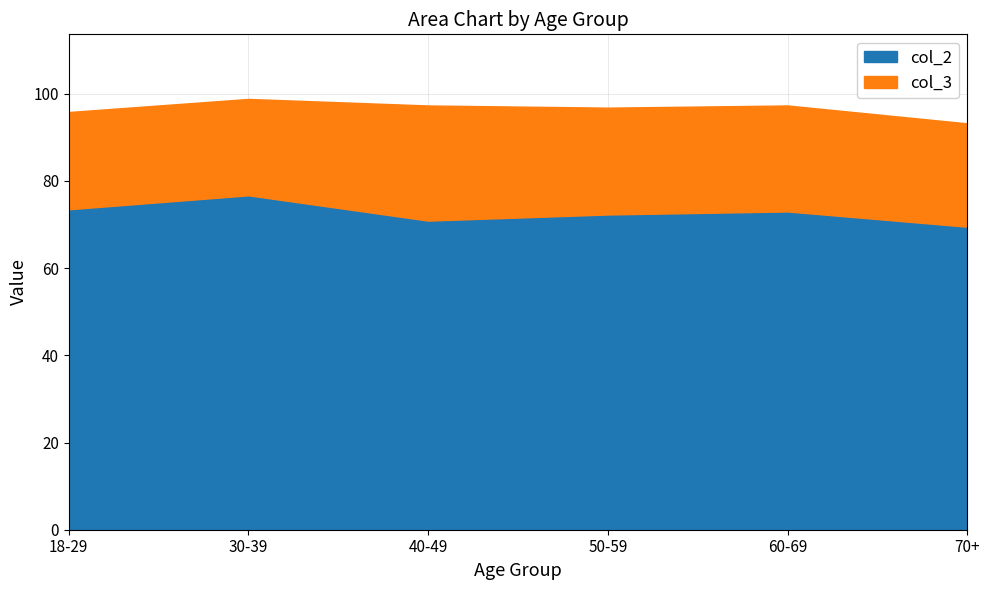

True or false: col_3 has more than 0 interior local peaks.

True